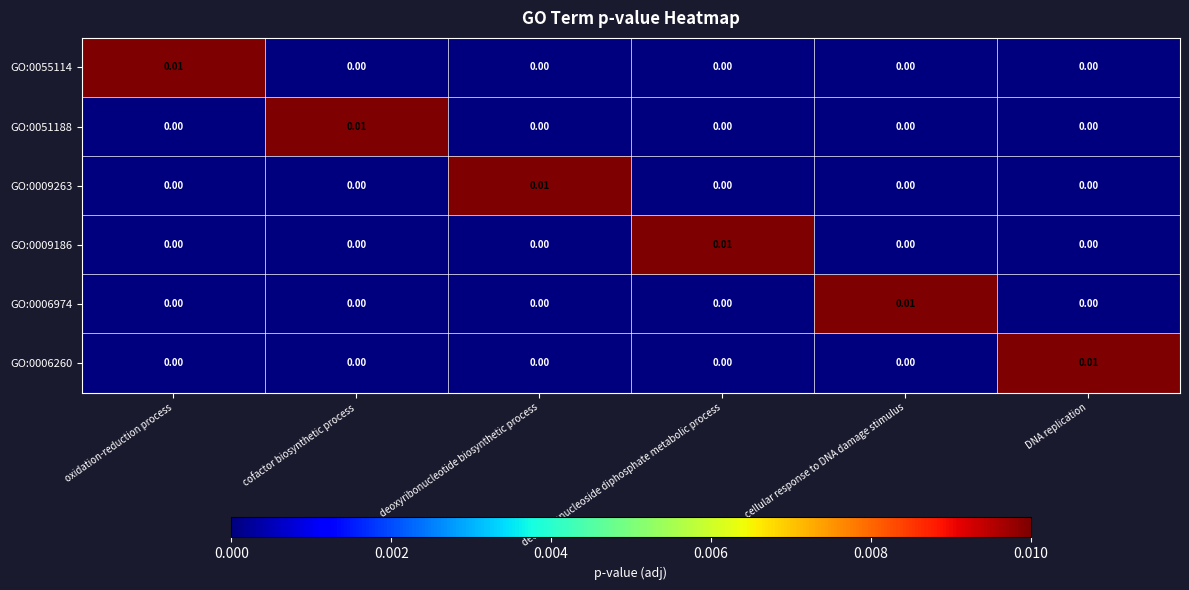

How many series are shown in this chart?

6